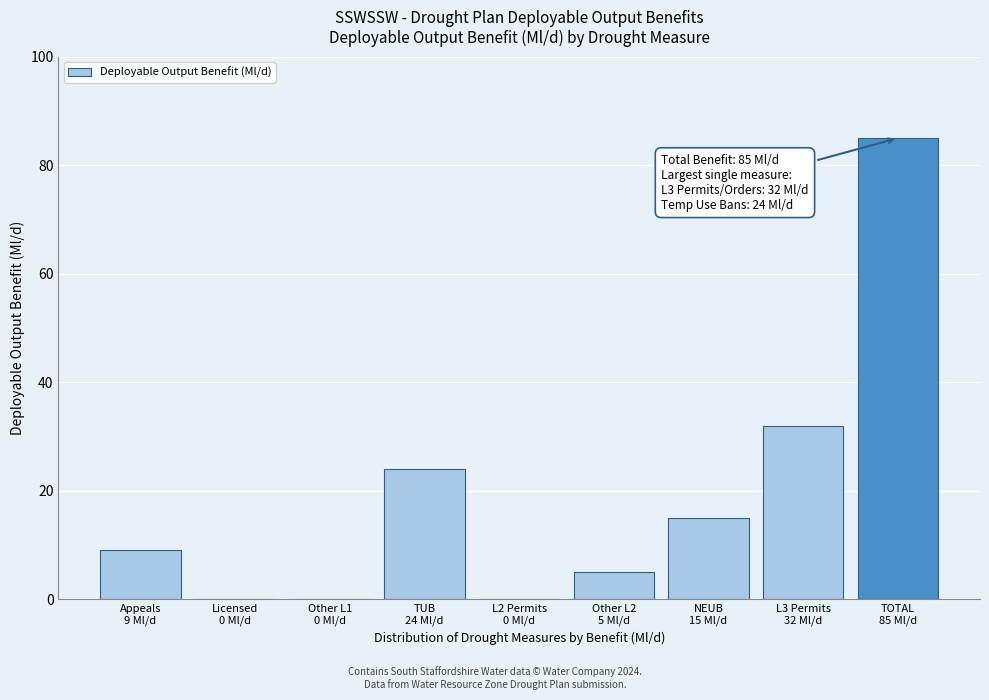

What is the greatest value displayed?

85